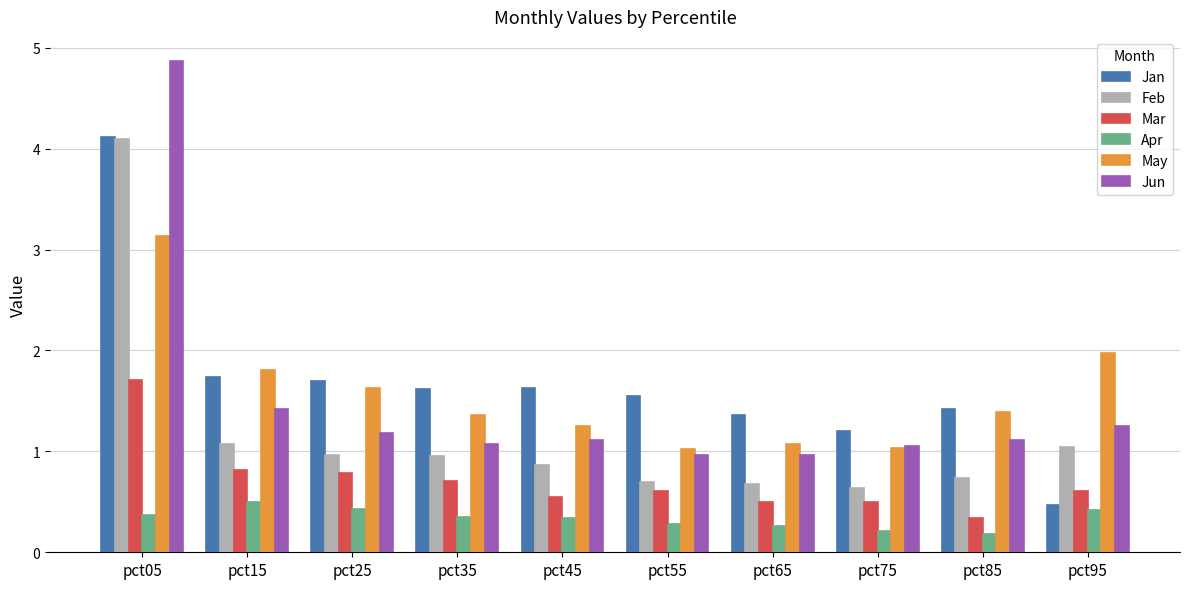

At which category is the sum across all series the highest?

pct05